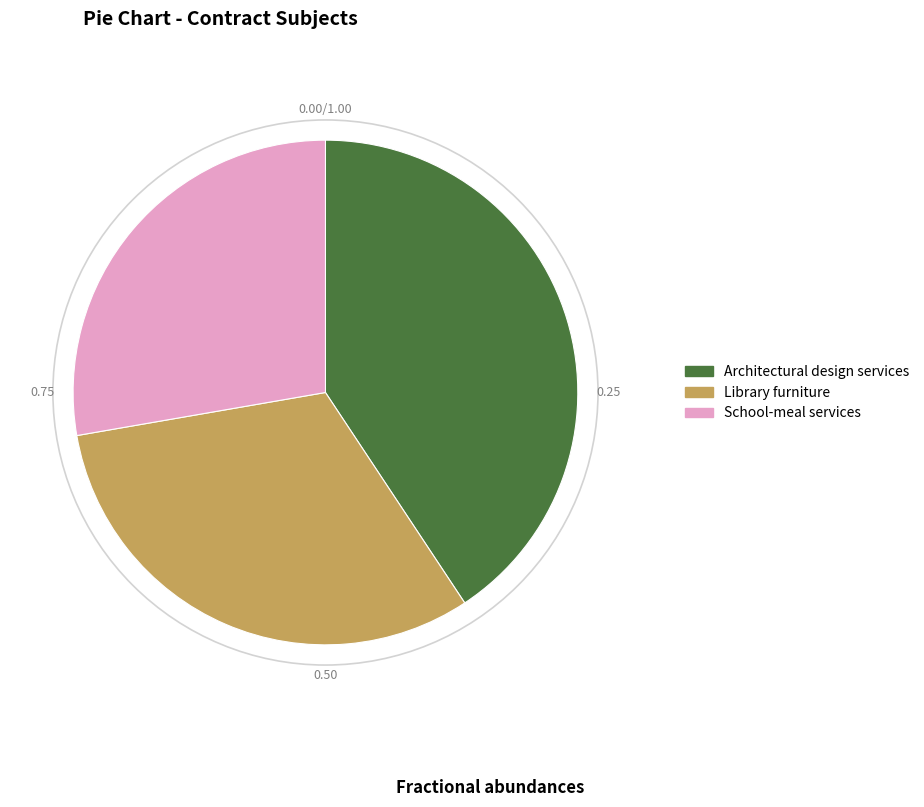

Does Architectural design services account for over 50% of the chart?

No